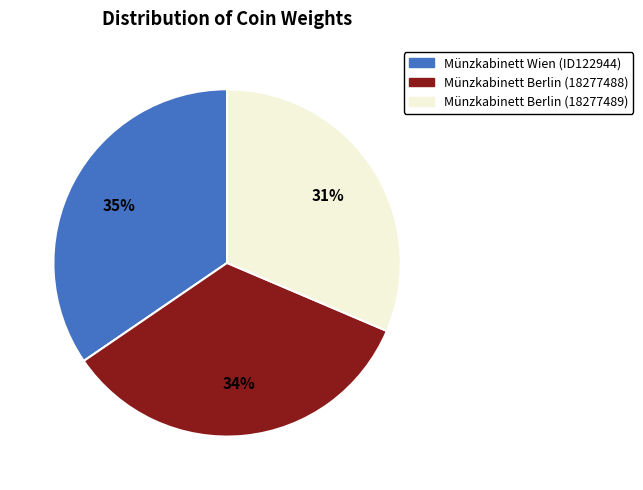

Does any single category account for the majority?

No